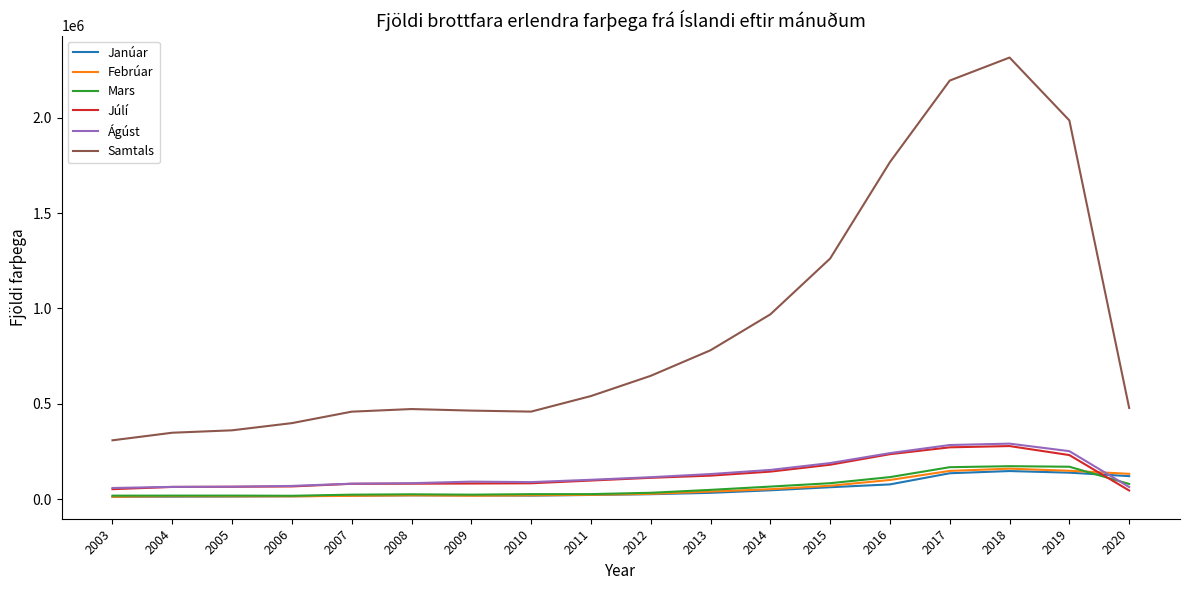

The value of Janúar at 2005 is 14014. True or false?

True